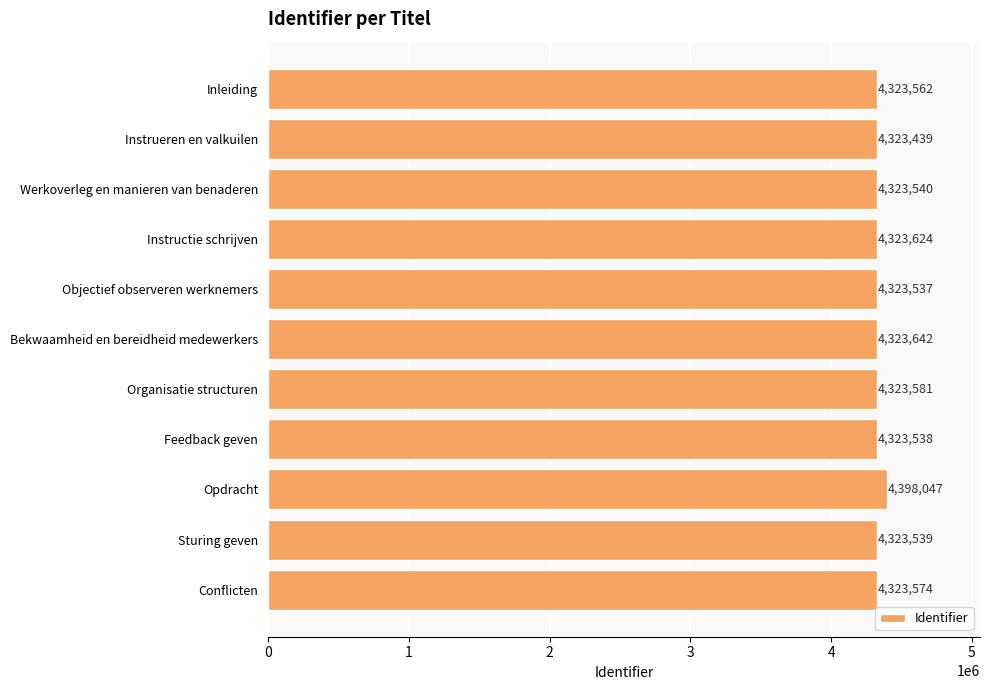

How many bars are there in total?

11